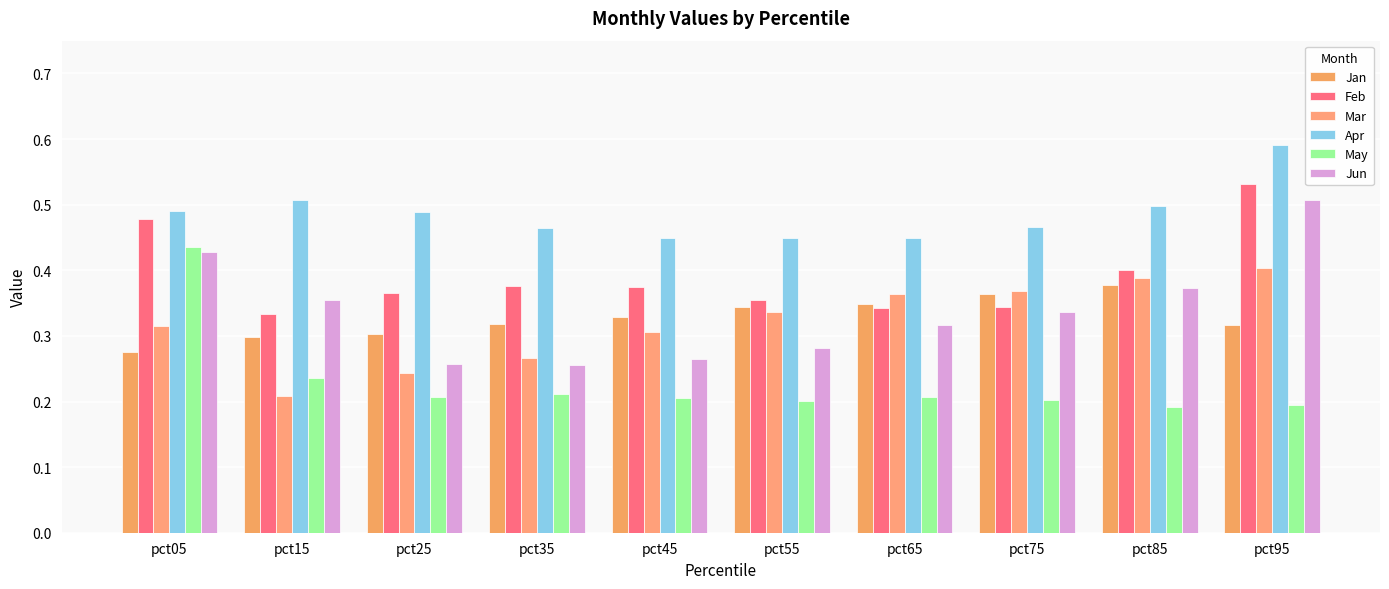

What is the difference between the highest and lowest values at pct85?

0.3